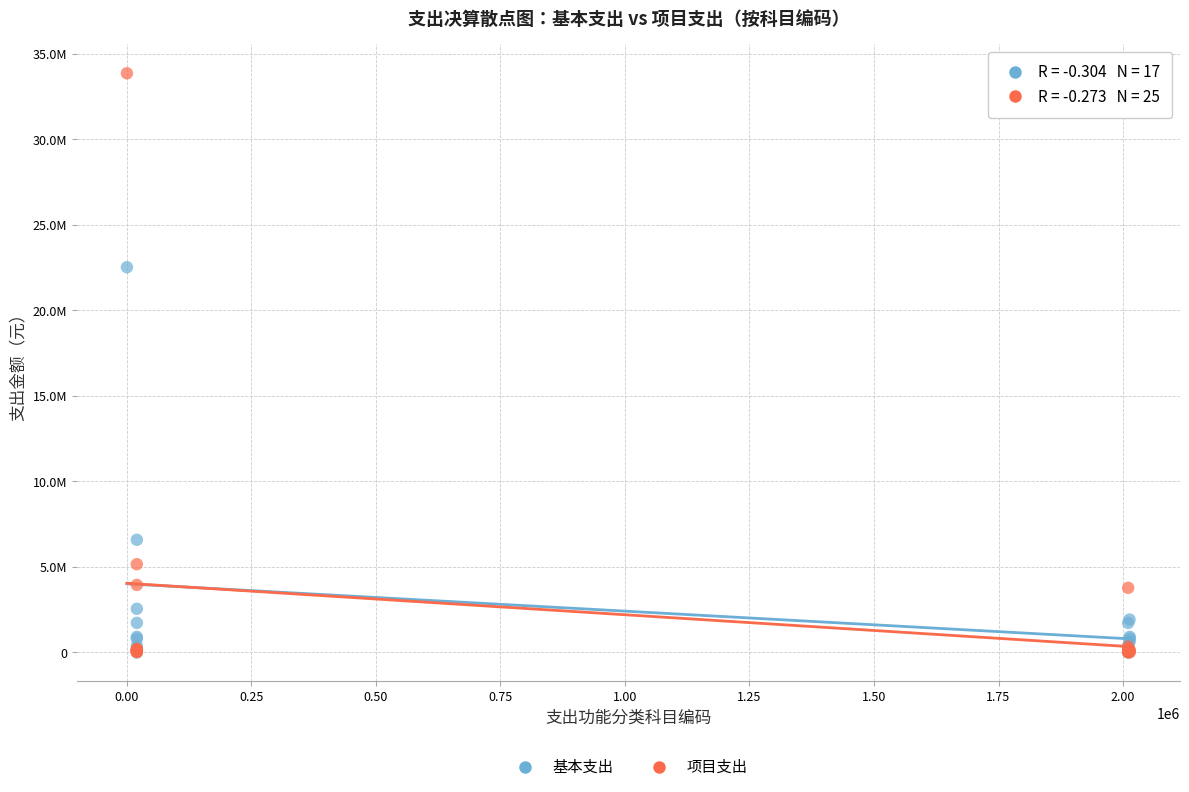

Which series has the largest Y range (max minus min)?

项目支出